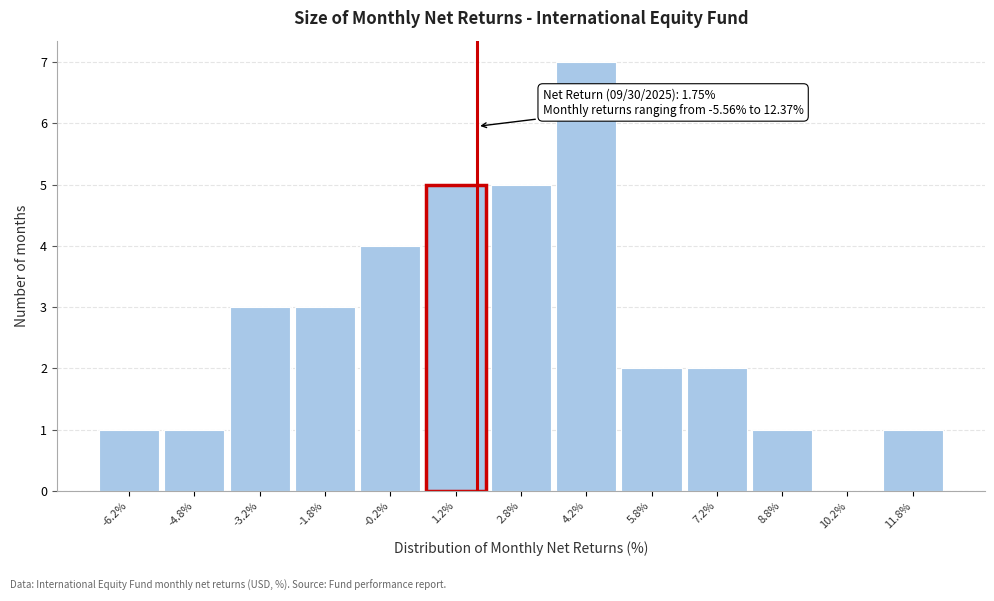

Over which range of the x-axis is the bar tallest?

3.5 to 5.0